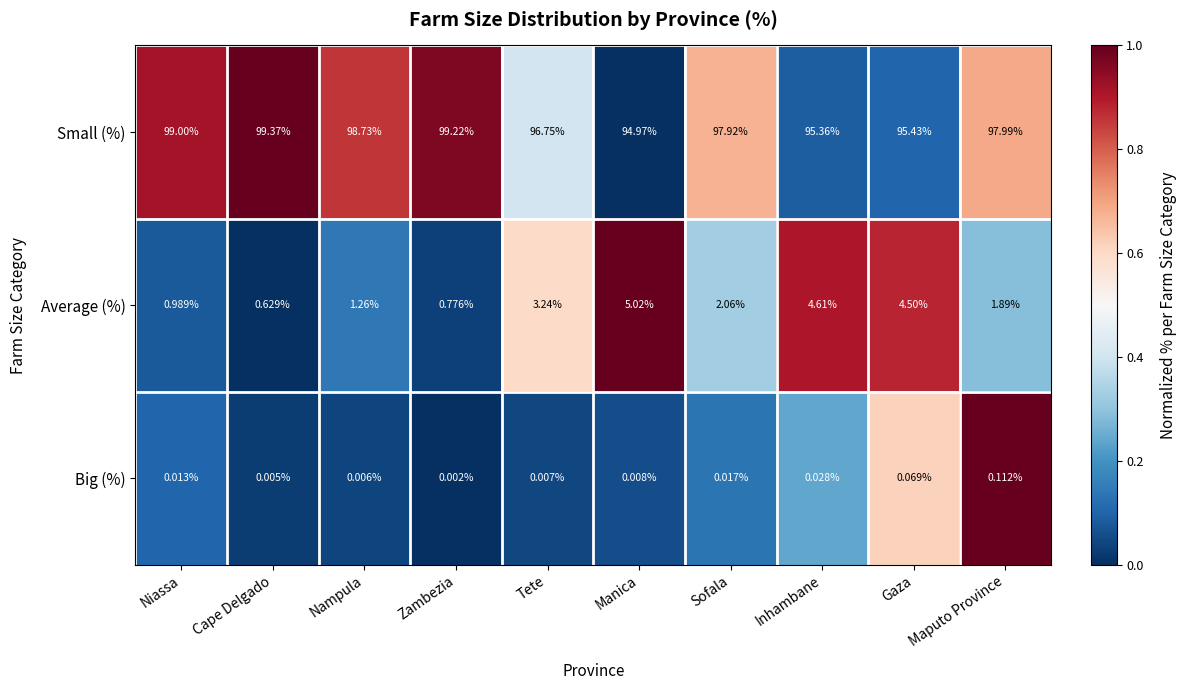

What is the maximum value shown in the chart?

99.4